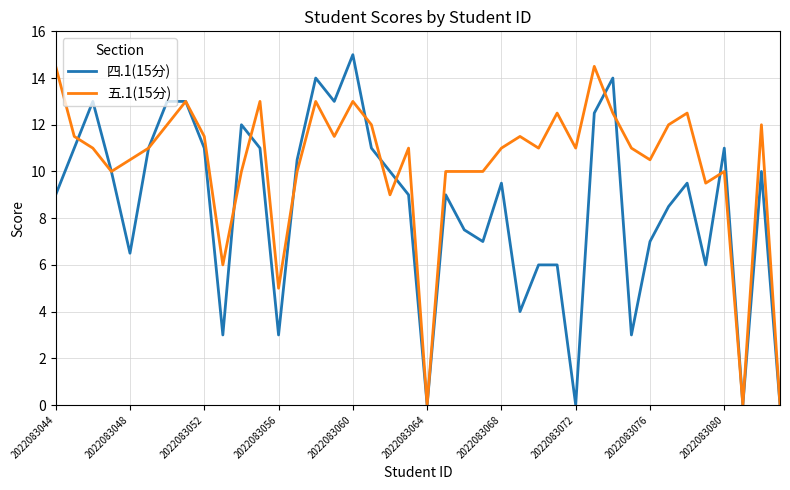

Which series has the largest total across all categories?

五.1(15分)